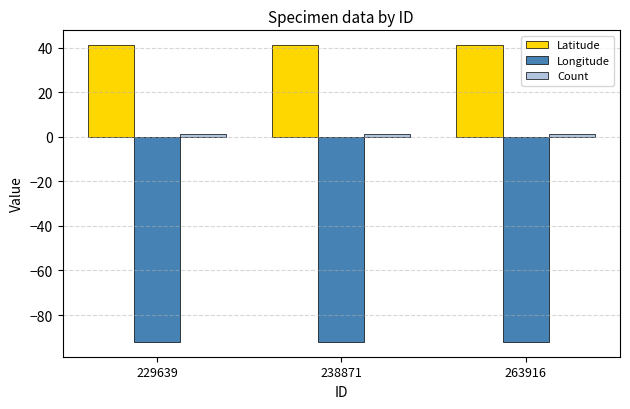

Are the bars horizontal?

No